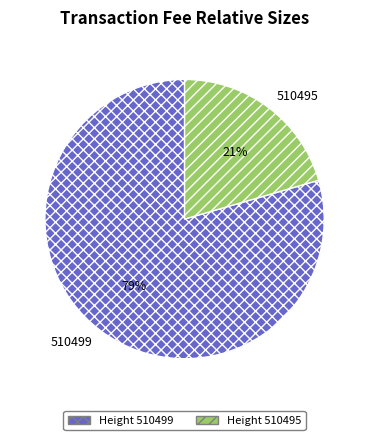

Which category has the biggest portion of the pie?

510499